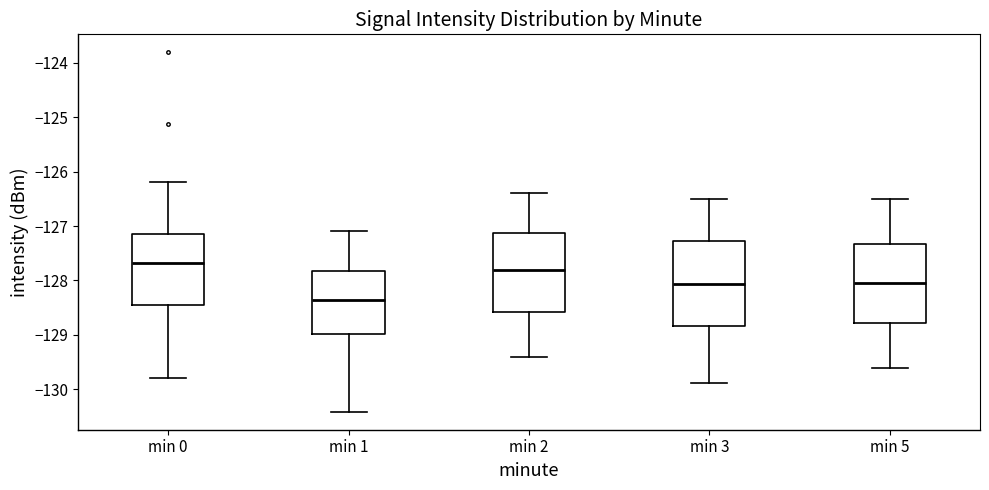

Reading left to right, transcribe this box plot: for each box, give where its median line is, the range the box spans, and where its two whiskers end, as read against the y-axis. The values are not printed on the chart, so give them approximately, as read against the axis.

min 0: median -127.7, box -128.5 to -127.1, whiskers -129.8 to -126.2
min 1: median -128.3, box -129.0 to -127.8, whiskers -130.4 to -127.1
min 2: median -127.8, box -128.6 to -127.1, whiskers -129.4 to -126.4
min 3: median -128.1, box -128.8 to -127.3, whiskers -129.9 to -126.5
min 5: median -128.0, box -128.8 to -127.3, whiskers -129.6 to -126.5